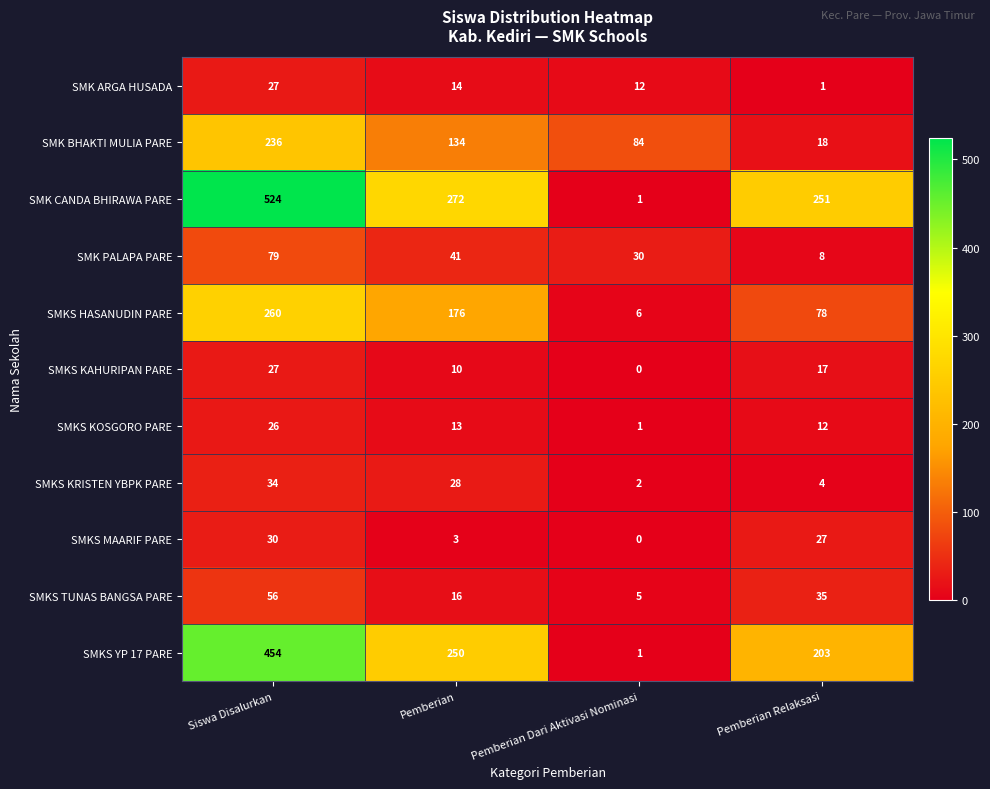

At which label does SMK PALAPA PARE first exceed 41?

Siswa Disalurkan